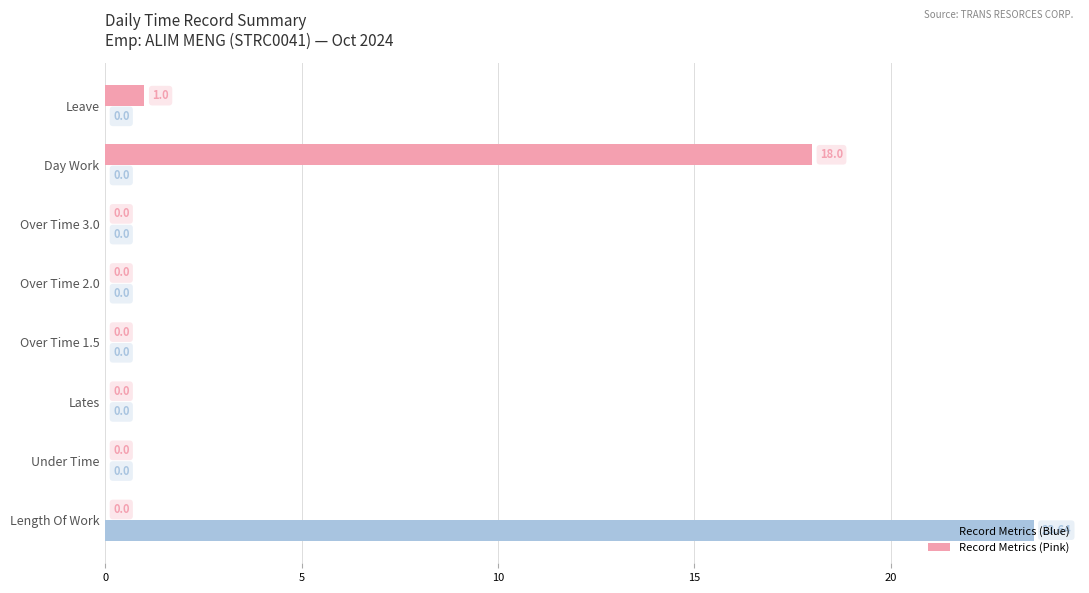

Which series has the widest spread of values?

Record Metrics (Blue)